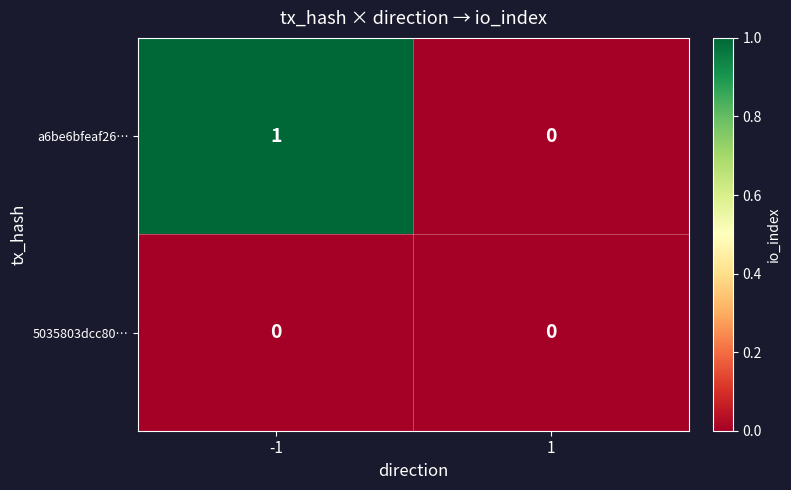

Reading left to right, transcribe all the data shown in this chart.

a6be6bfeaf26…: -1=1	1=0
5035803dcc80…: -1=0	1=0